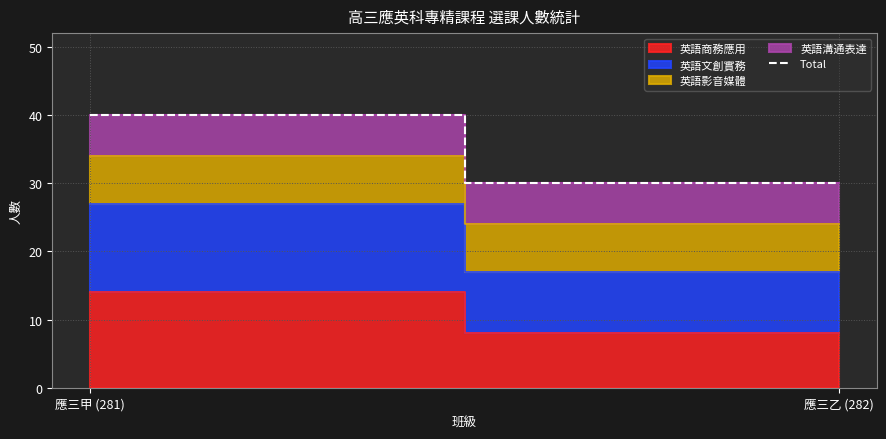

What is the label of the 2nd point from the right?

應三甲 (281)